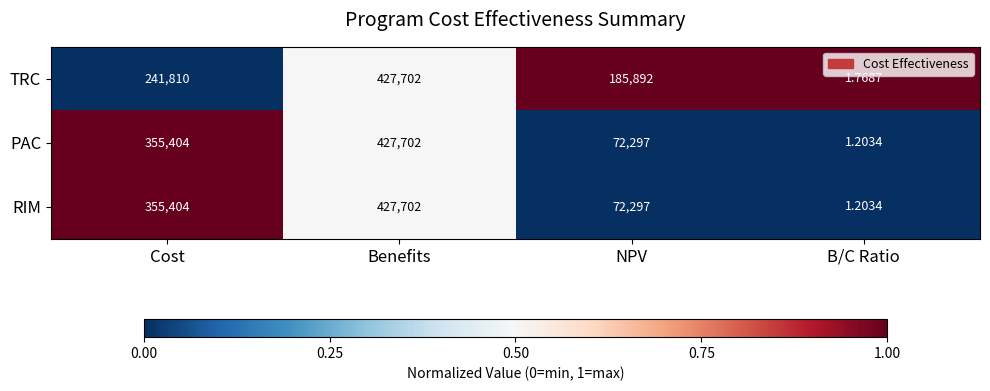

Rank the categories by RIM value from lowest to highest.

B/C Ratio, NPV, Cost, Benefits